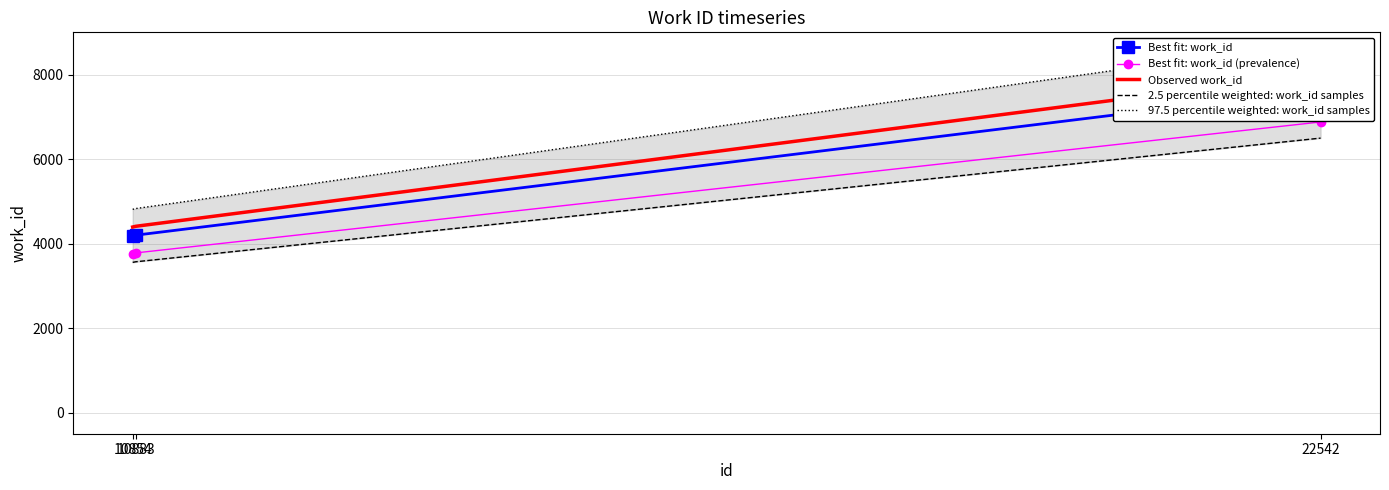

What is the value of the 2.5 percentile weighted: work_id samples point at the 3rd from the left?

6496.6